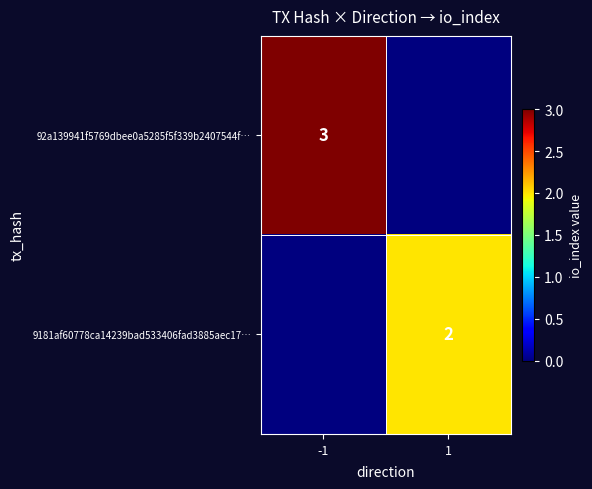

How many distinct data groups are displayed?

2